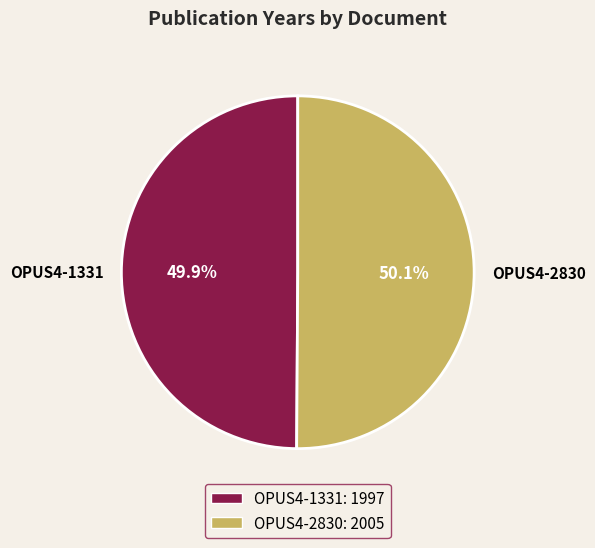

Count the number of slices in the pie.

2